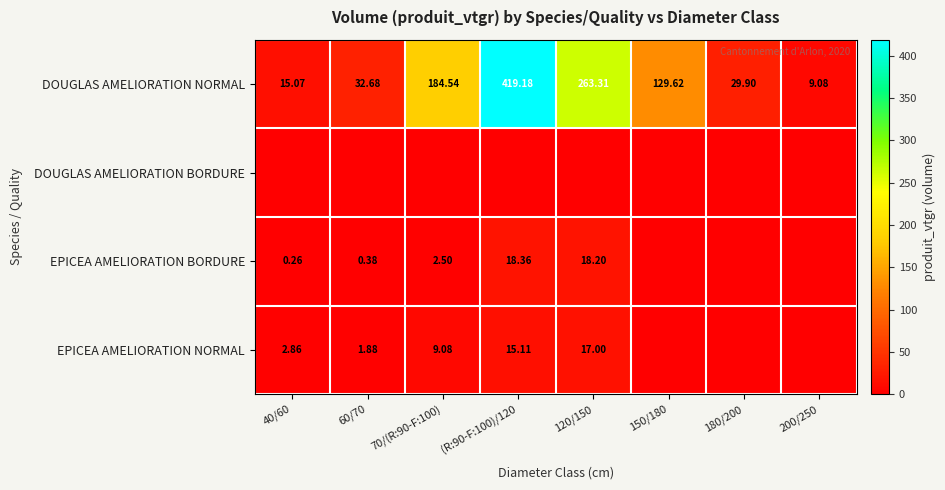

Is the value of EPICEA AMELIORATION NORMAL at 70/(R:90-F:100) greater than the value of EPICEA AMELIORATION BORDURE at 70/(R:90-F:100)?

Yes